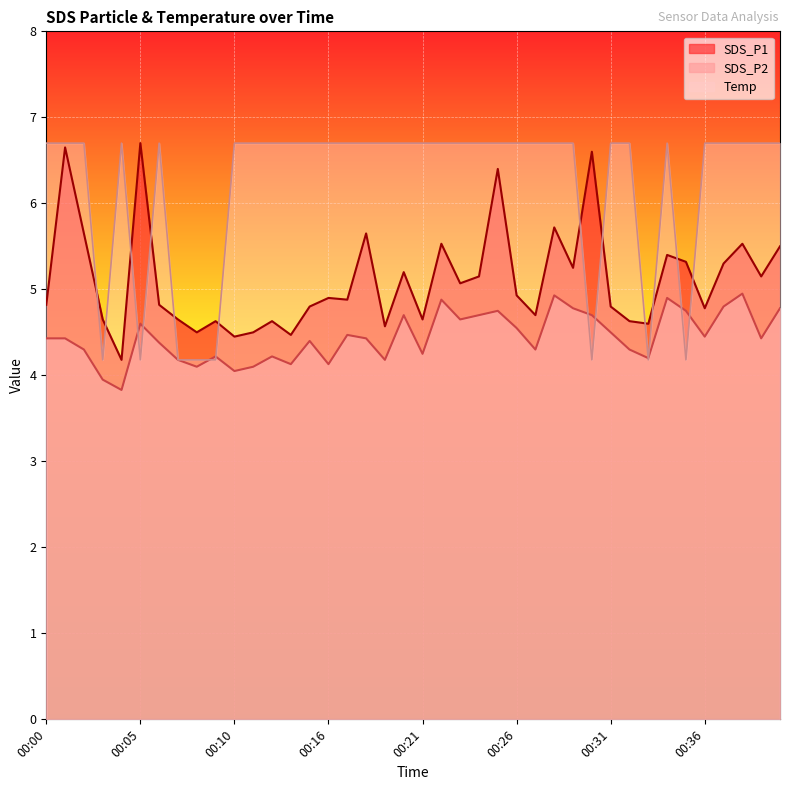

True or false: Temp and SDS_P1 intersect in this chart.

True